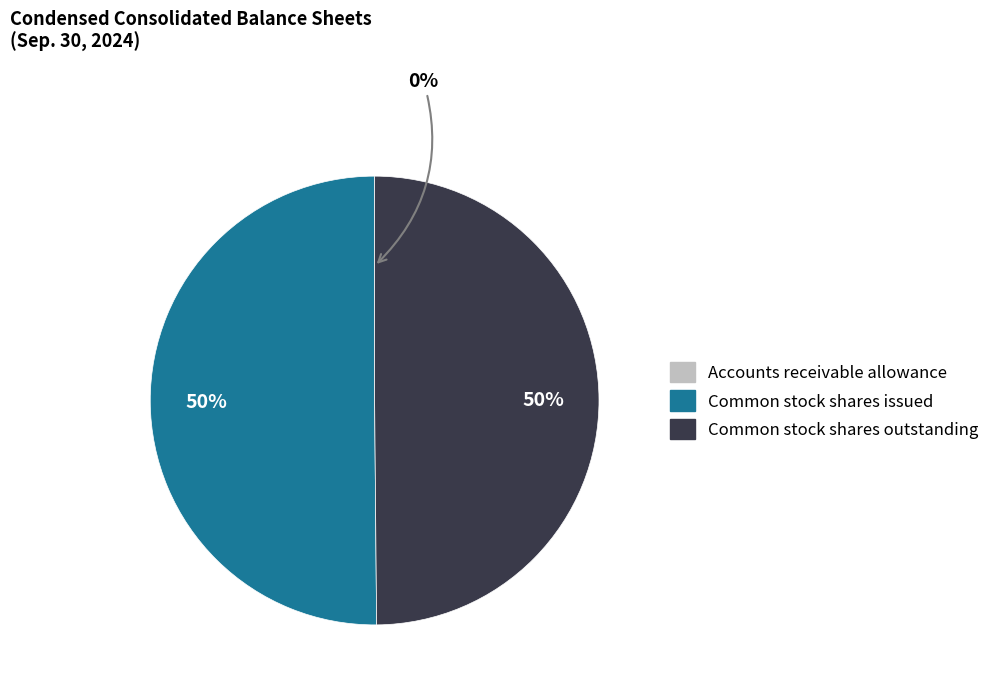

Between Common stock shares outstanding and Accounts receivable allowance, which is larger?

Common stock shares outstanding